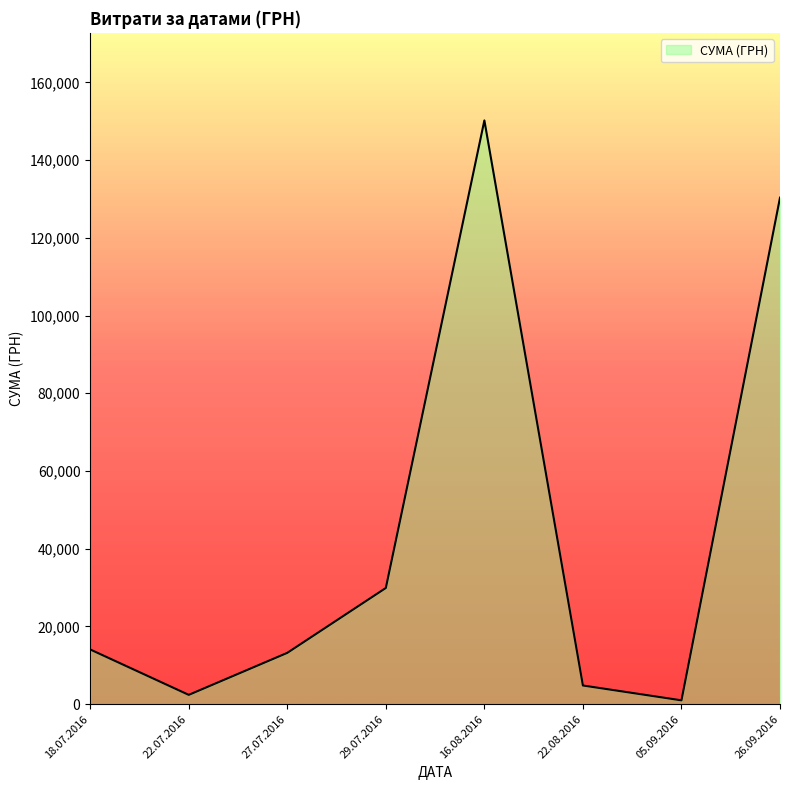

What is the sum of the values at 18.07.2016 and 27.07.2016?

27272.0